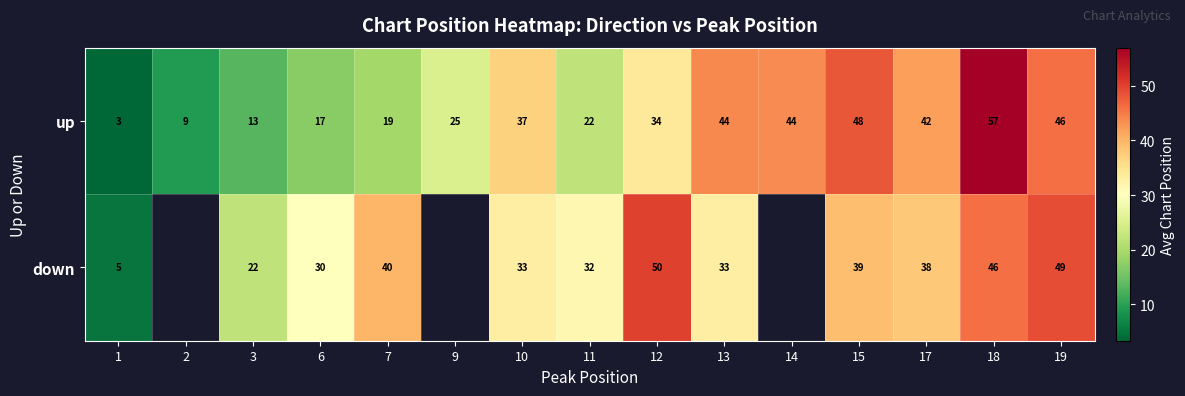

The value of up at 2 is 13.7. True or false?

False